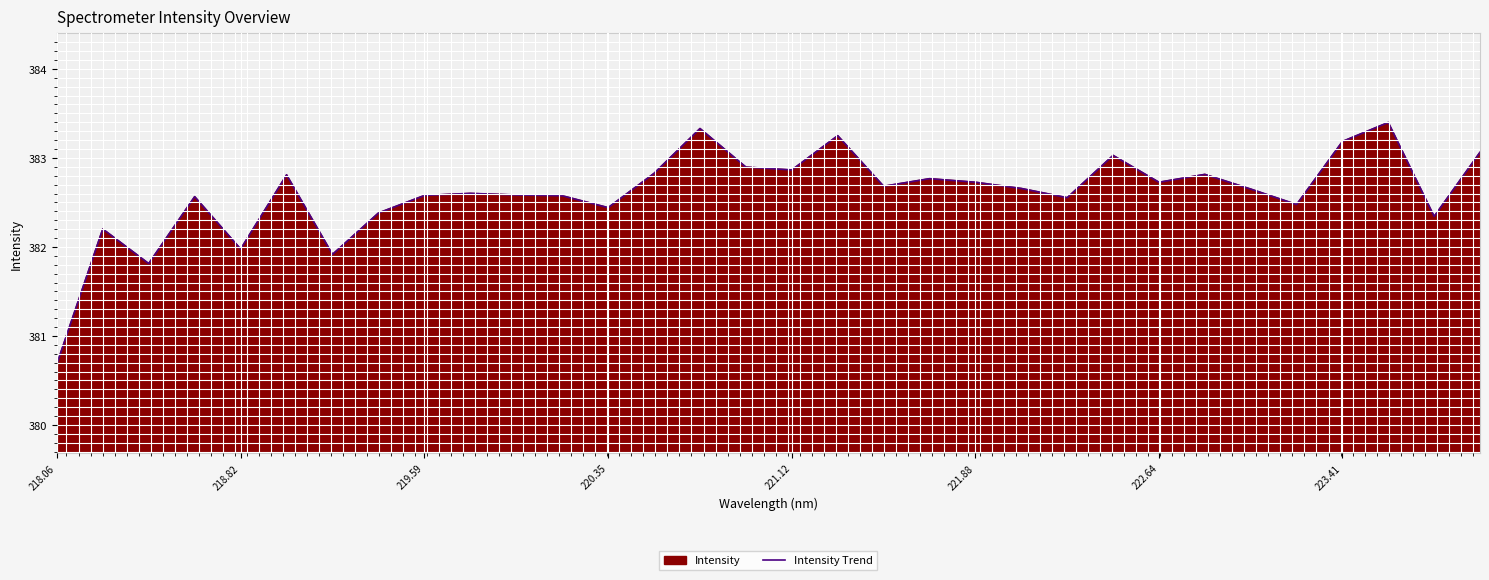

True or false: the data has more than 0 interior local peaks.

True